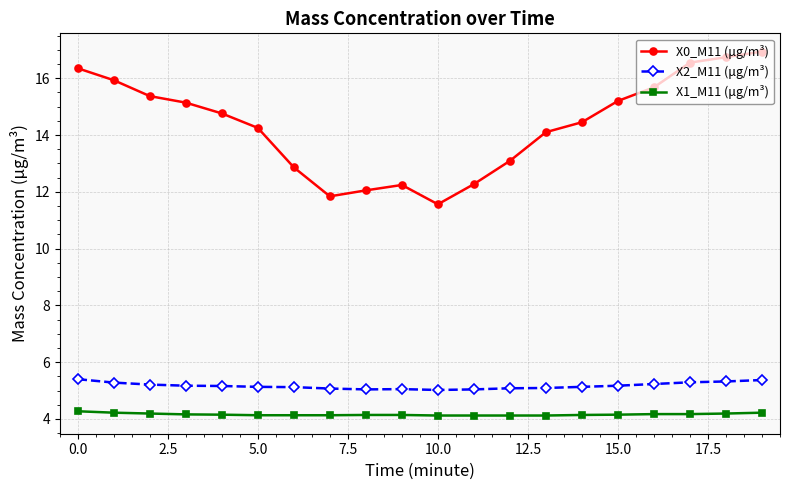

How many X1_M11 (μg/m³) values are between 4 and 5?

20